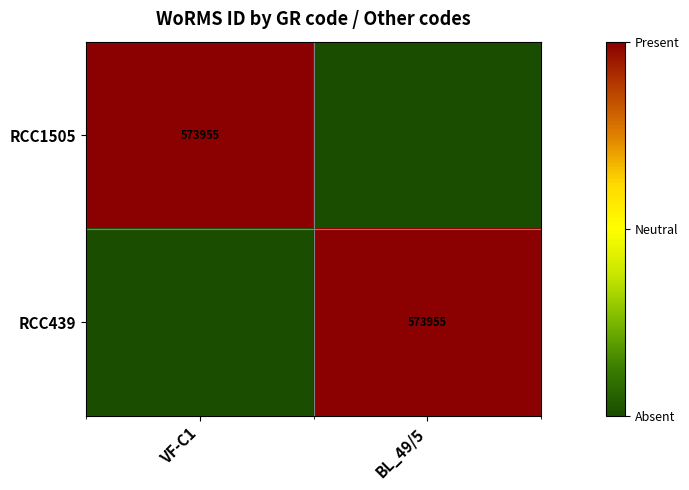

The RCC1505 series shows 573955 at VF-C1. True or false?

True